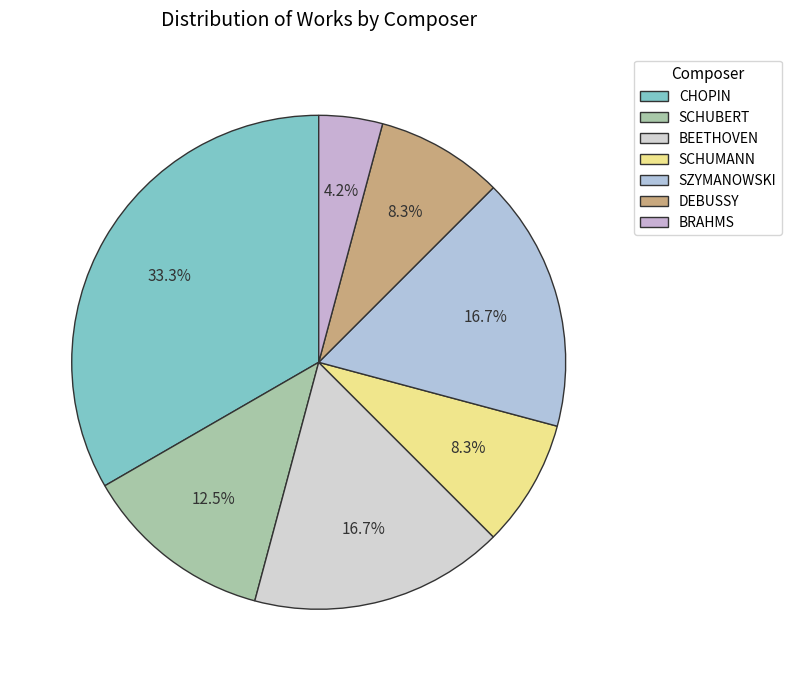

What percentage is the BEETHOVEN slice, to the nearest percent?

17%